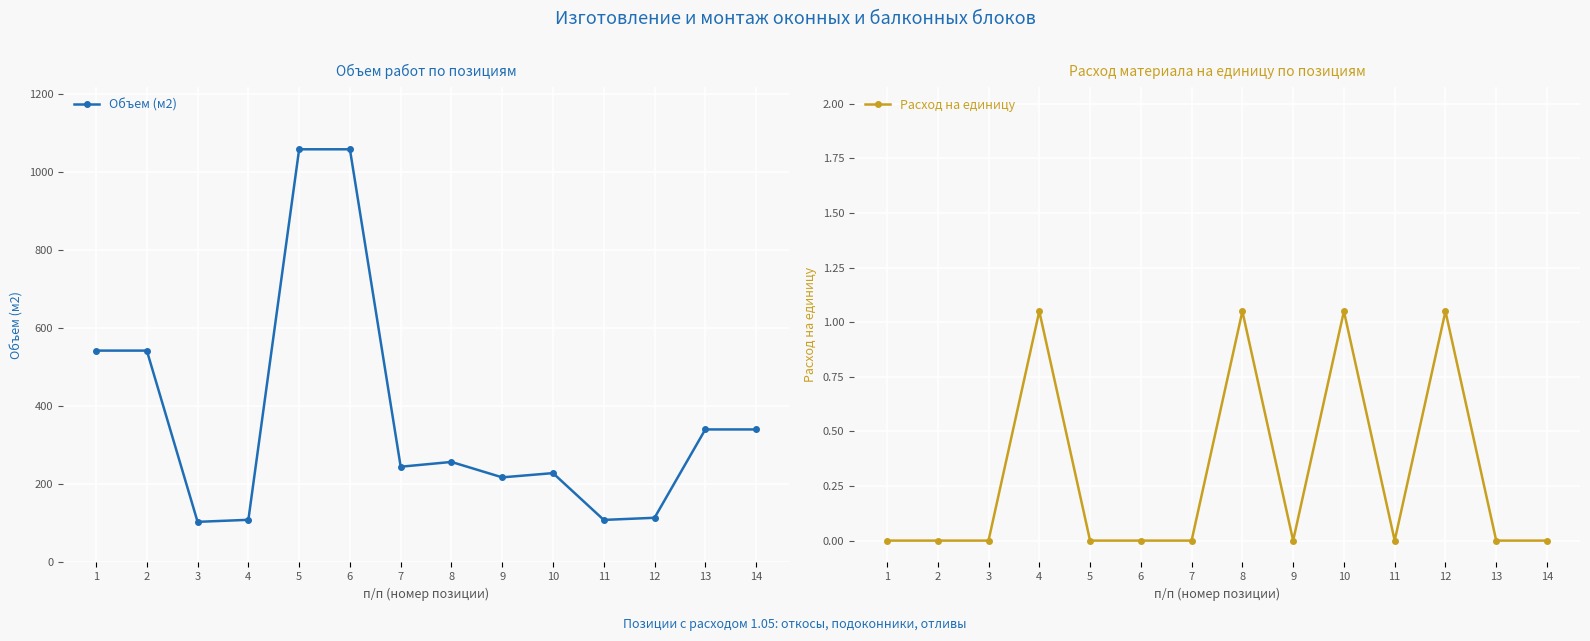

Reading left to right, extract all data points from this chart.

Объем (м2): 1=543.1	2=543.1	3=104.1	4=109.3	5=1059.2	6=1059.2	7=245.4	8=257.7	9=218.1	10=229.0	11=109.1	12=114.5	13=341.0	14=341.0
Расход на единицу: 1=0.0	2=0.0	3=0.0	4=1.1	5=0.0	6=0.0	7=0.0	8=1.1	9=0.0	10=1.1	11=0.0	12=1.1	13=0.0	14=0.0